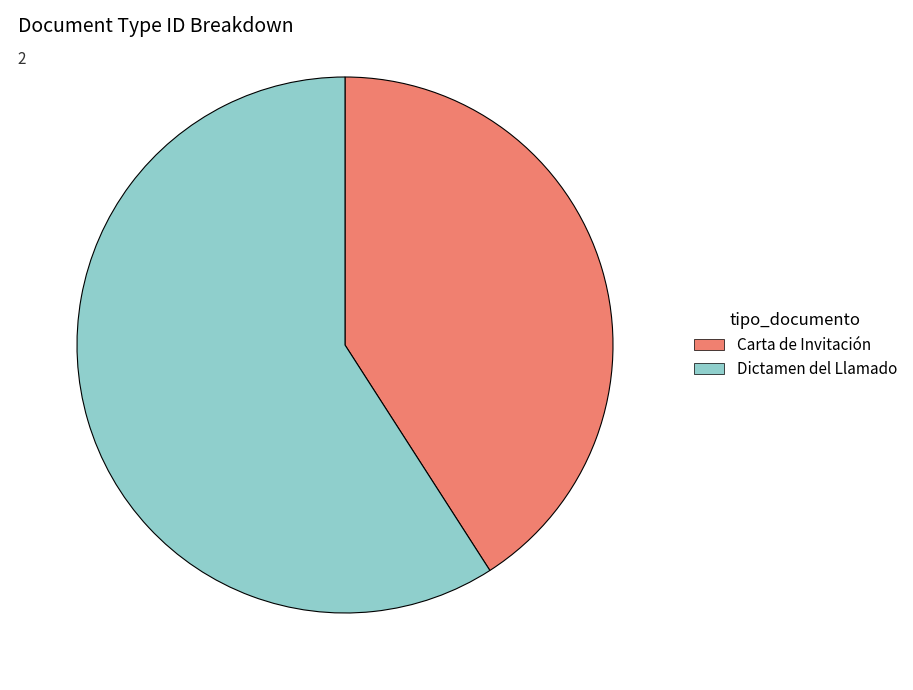

Do Dictamen del Llamado and Carta de Invitación together represent more than half of the pie?

Yes